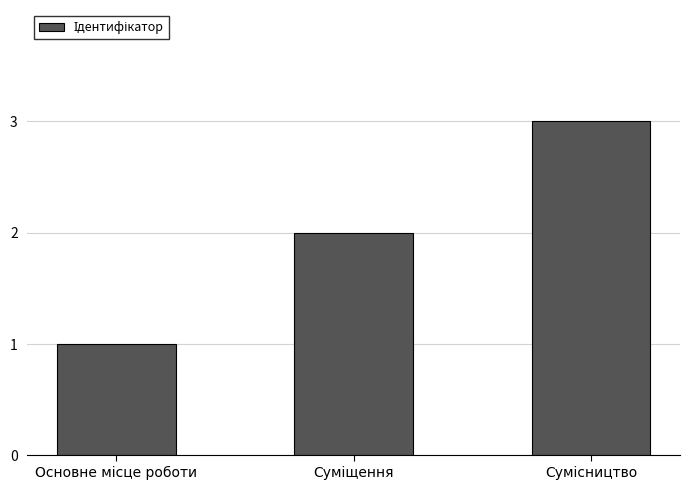

Reading left to right, transcribe all the data shown in this chart.

1	2	3